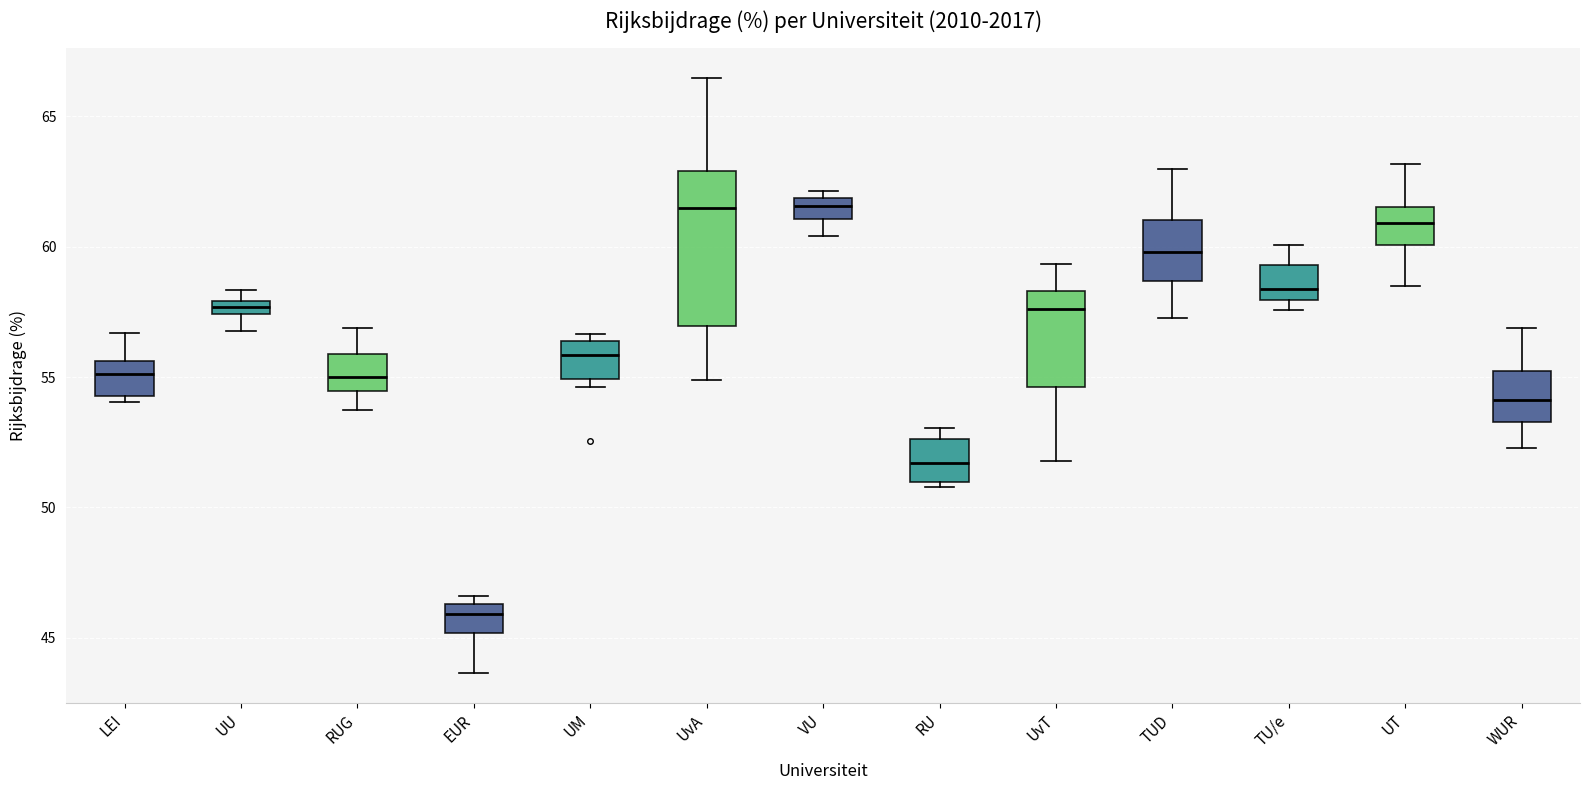

Comparing the boxes themselves (not the whiskers), which one is the tallest?

UvA